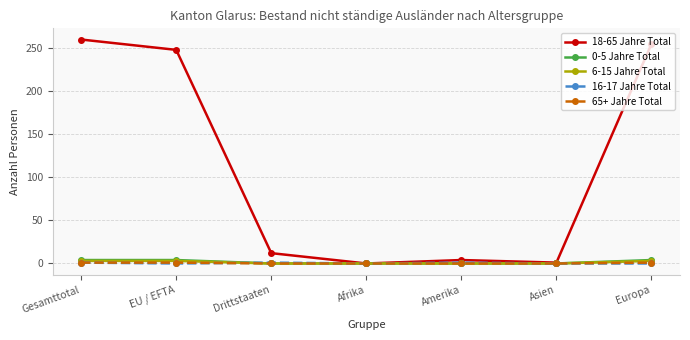

Which series has the widest spread of values?

18-65 Jahre Total